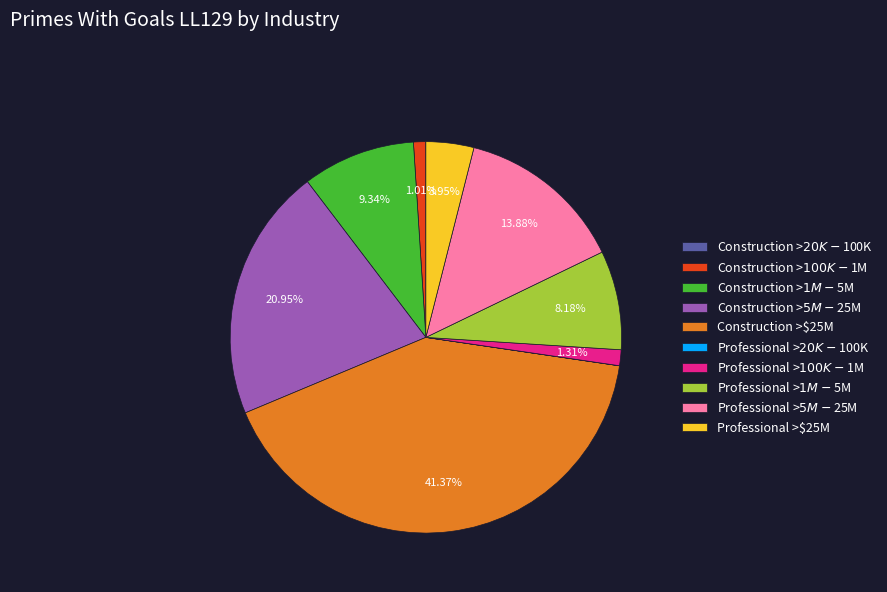

Between Professional >$100K-$1M and Professional >$1M-$5M, which is larger?

Professional >$1M-$5M